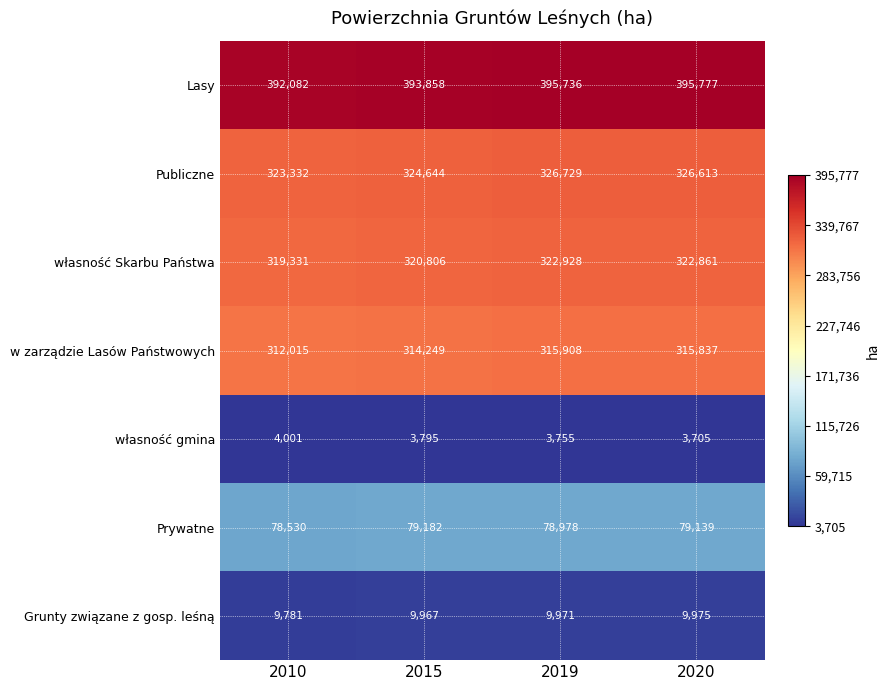

What is the sum of all własność gmina values?

15256